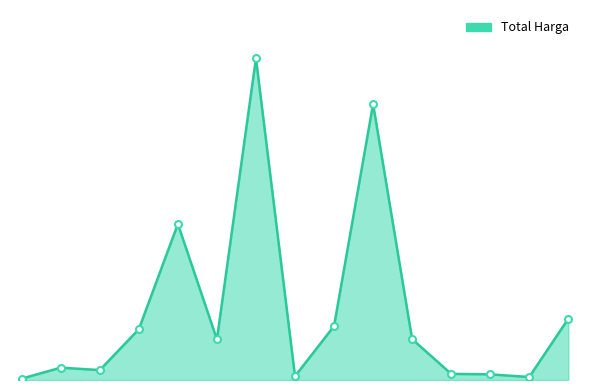

What is the sum of all values?

9533679085